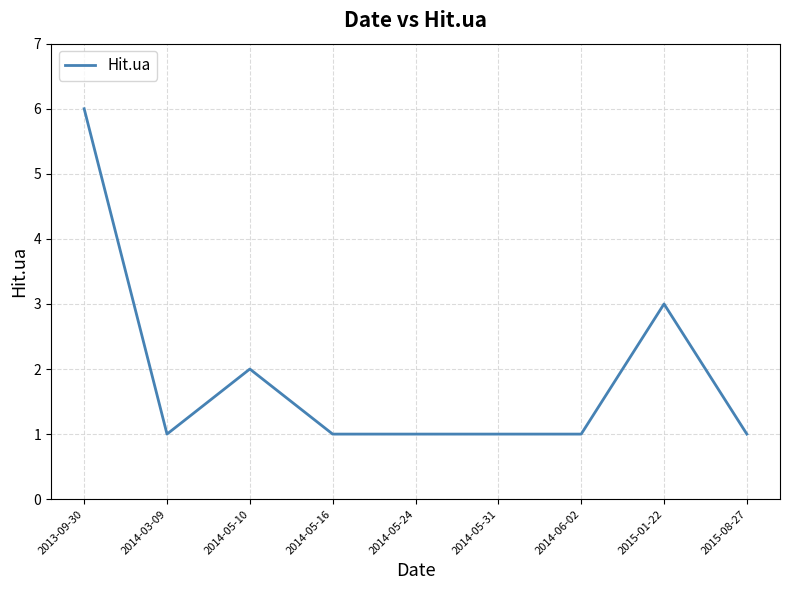

Approximately how many times larger is the value at 2014-05-31 compared to 2014-05-24?

1.0